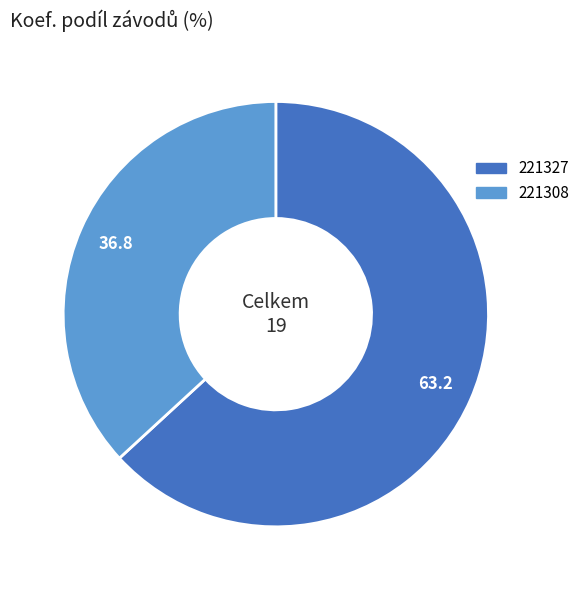

What is the largest slice in the pie chart?

221327